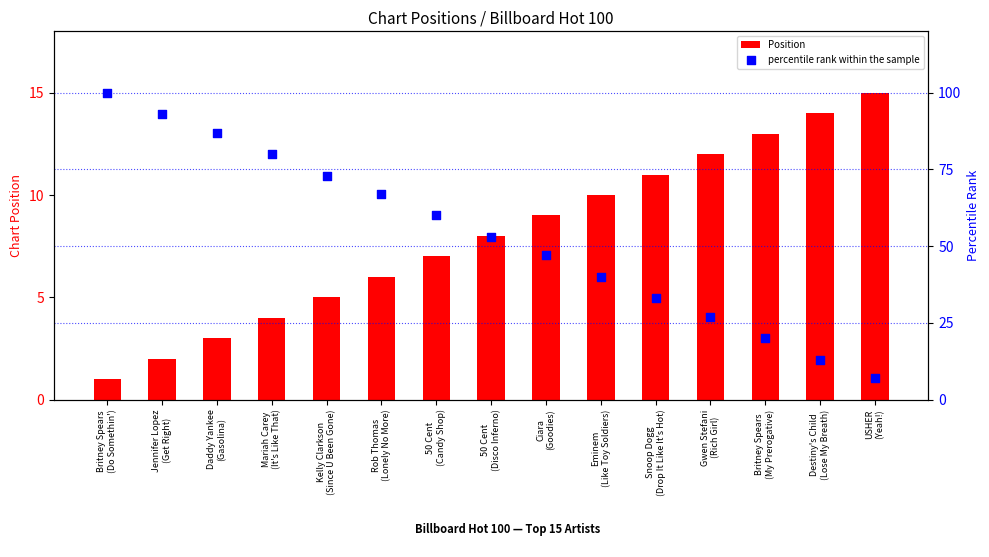

Which series has the largest total across all categories?

percentile rank within the sample